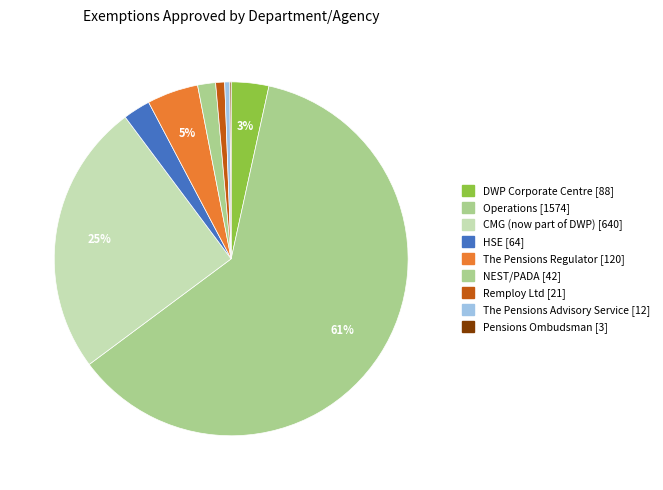

To the nearest percent, what is the difference between the NEST/PADA and The Pensions Regulator slice percentages?

3%